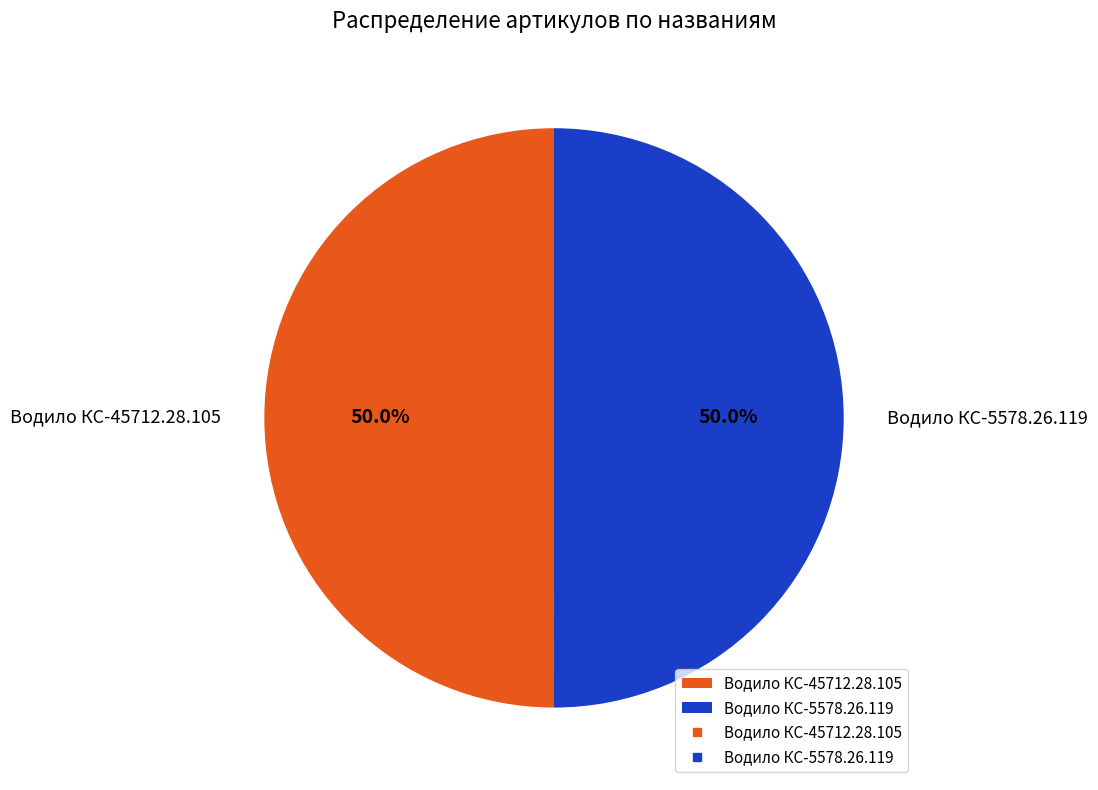

Is the sum of Водило КС-5578.26.119 and Водило КС-45712.28.105 greater than half?

Yes